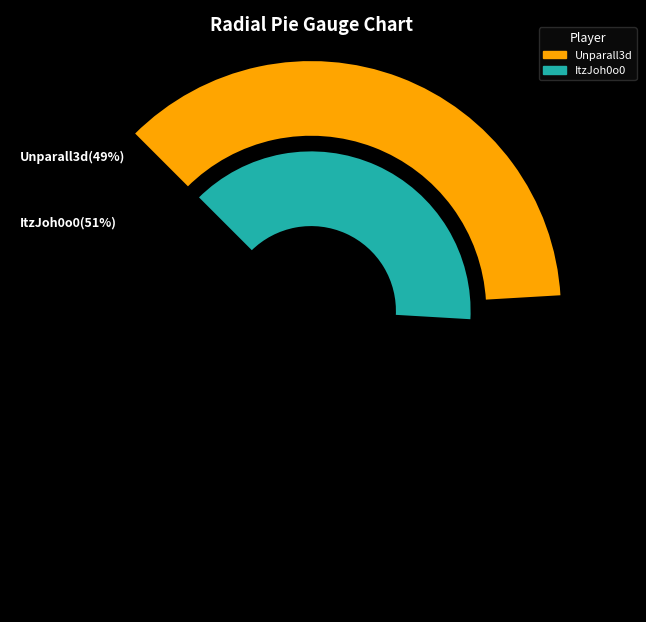

To the nearest percent, what percentage of the pie is ItzJoh0o0?

51%